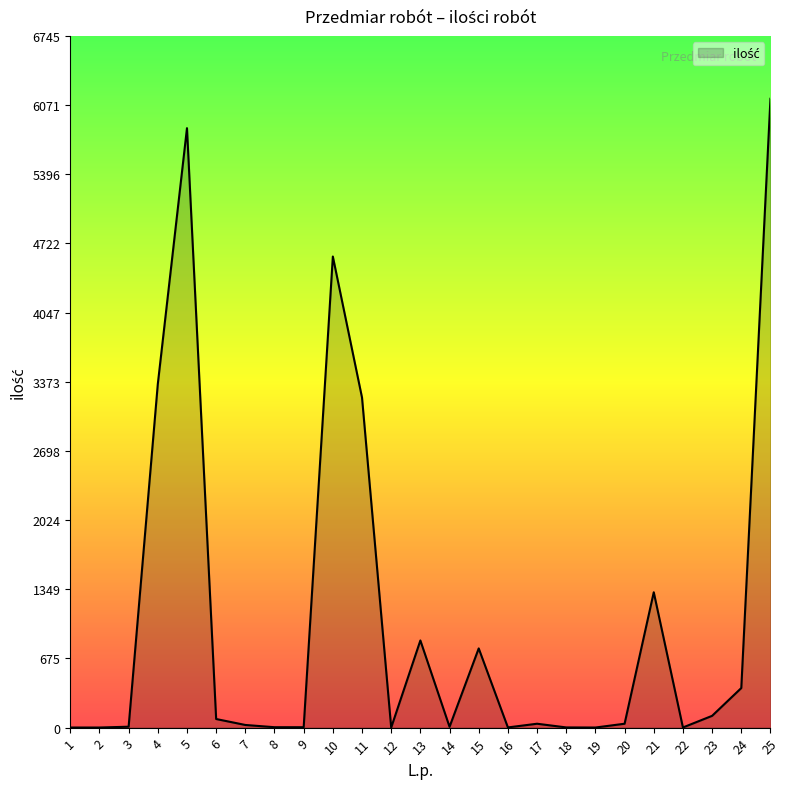

Does the chart display data point markers on the line(s)?

No